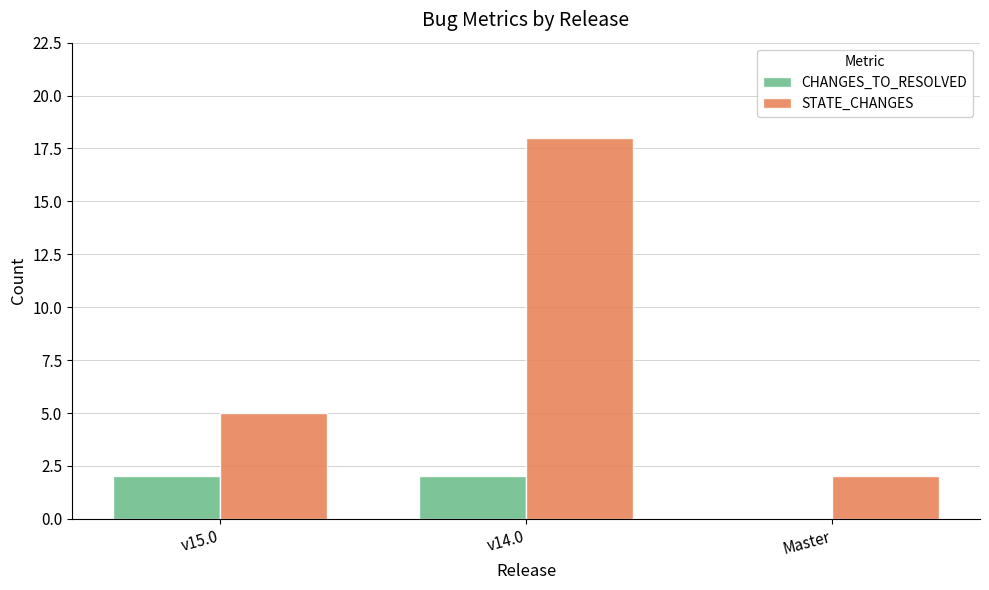

What value does the STATE_CHANGES series have at v15.0?

5